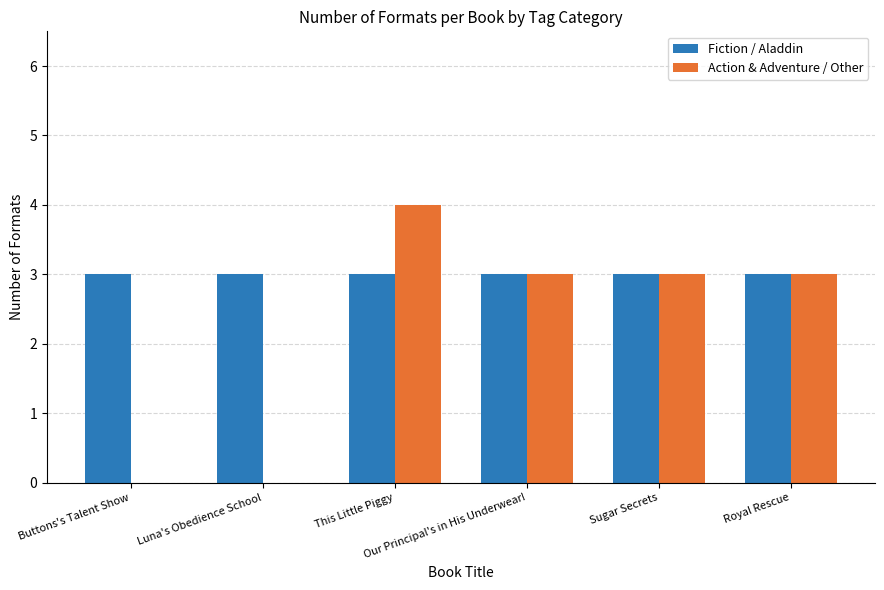

At how many categories does at least one series exceed 0?

6